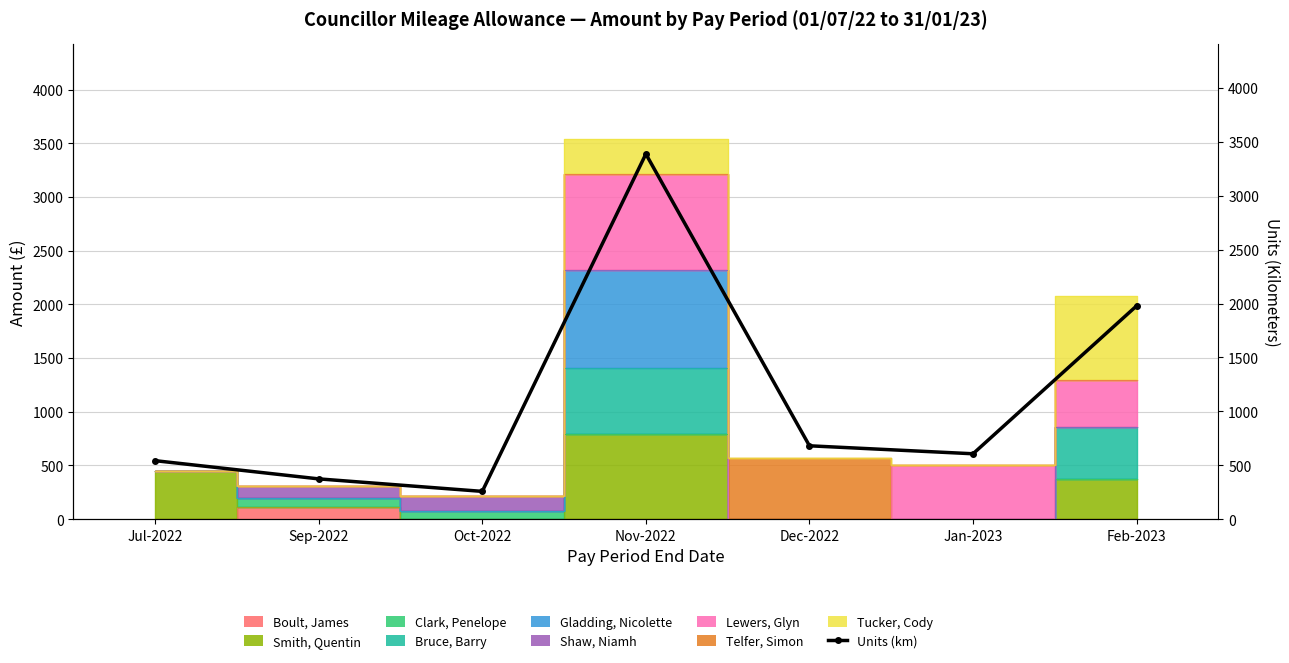

How many lines are shown in the chart?

1